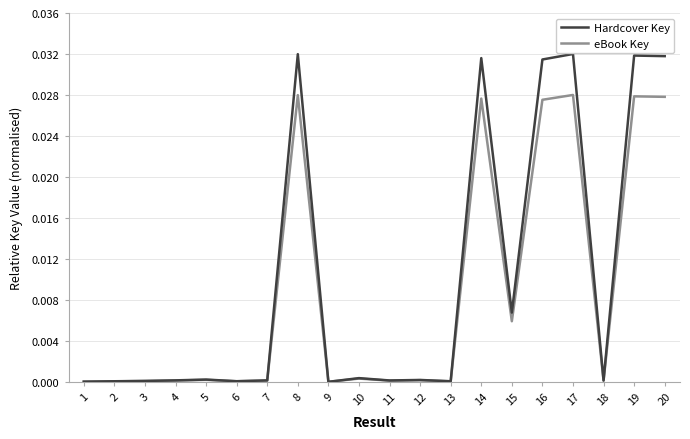

Is the value of eBook Key at 15 greater than the value of Hardcover Key at 6?

Yes